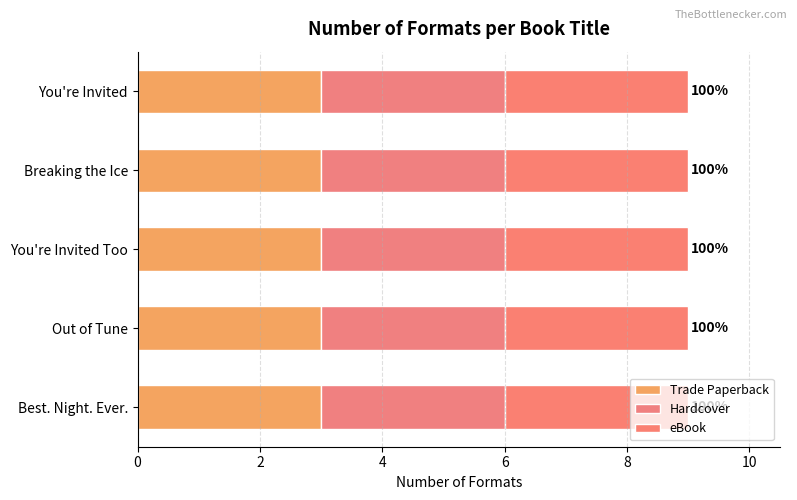

What are all the series names shown in the legend?

Trade Paperback, Hardcover, eBook